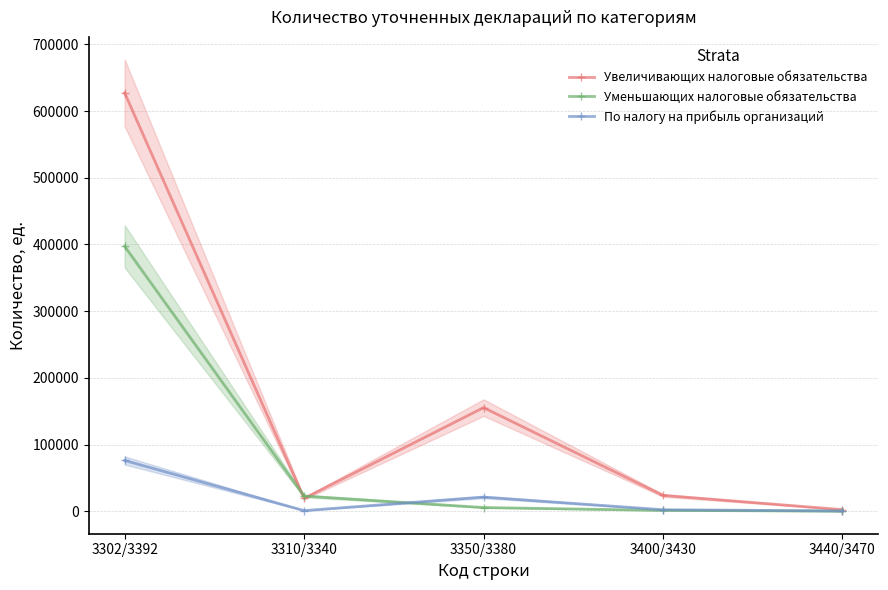

After their last crossing, which series has the higher values: Увеличивающих налоговые обязательства or Уменьшающих налоговые обязательства?

Увеличивающих налоговые обязательства